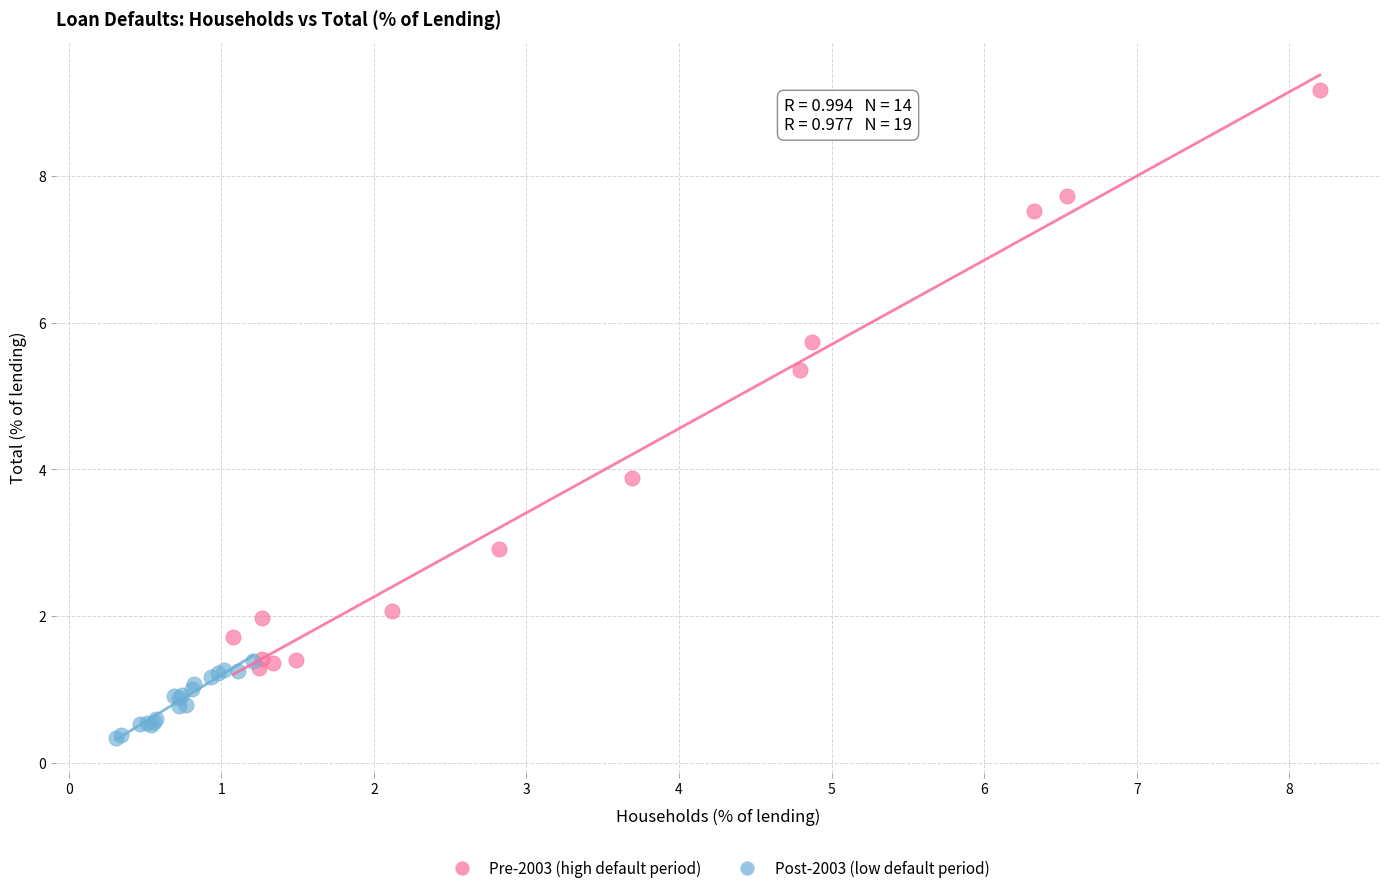

Which series contains the highest Y value?

Pre-2003 (high default period)